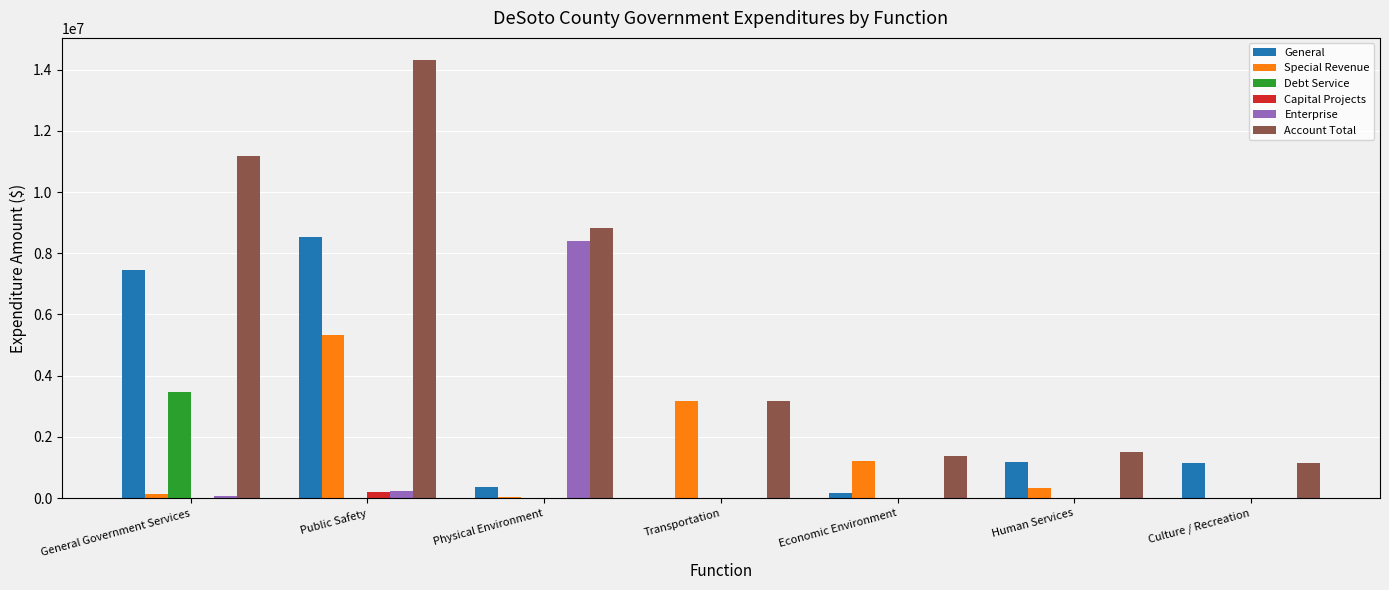

What is the difference between the Account Total values at Human Services and Public Safety?

12819586